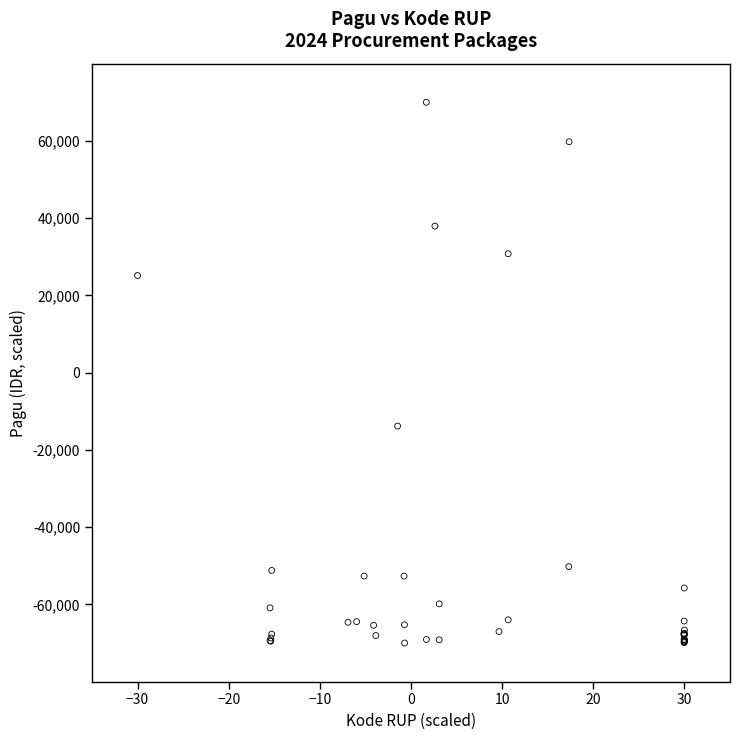

What Y value in the scatter plot is closest to 0?

-13831.2